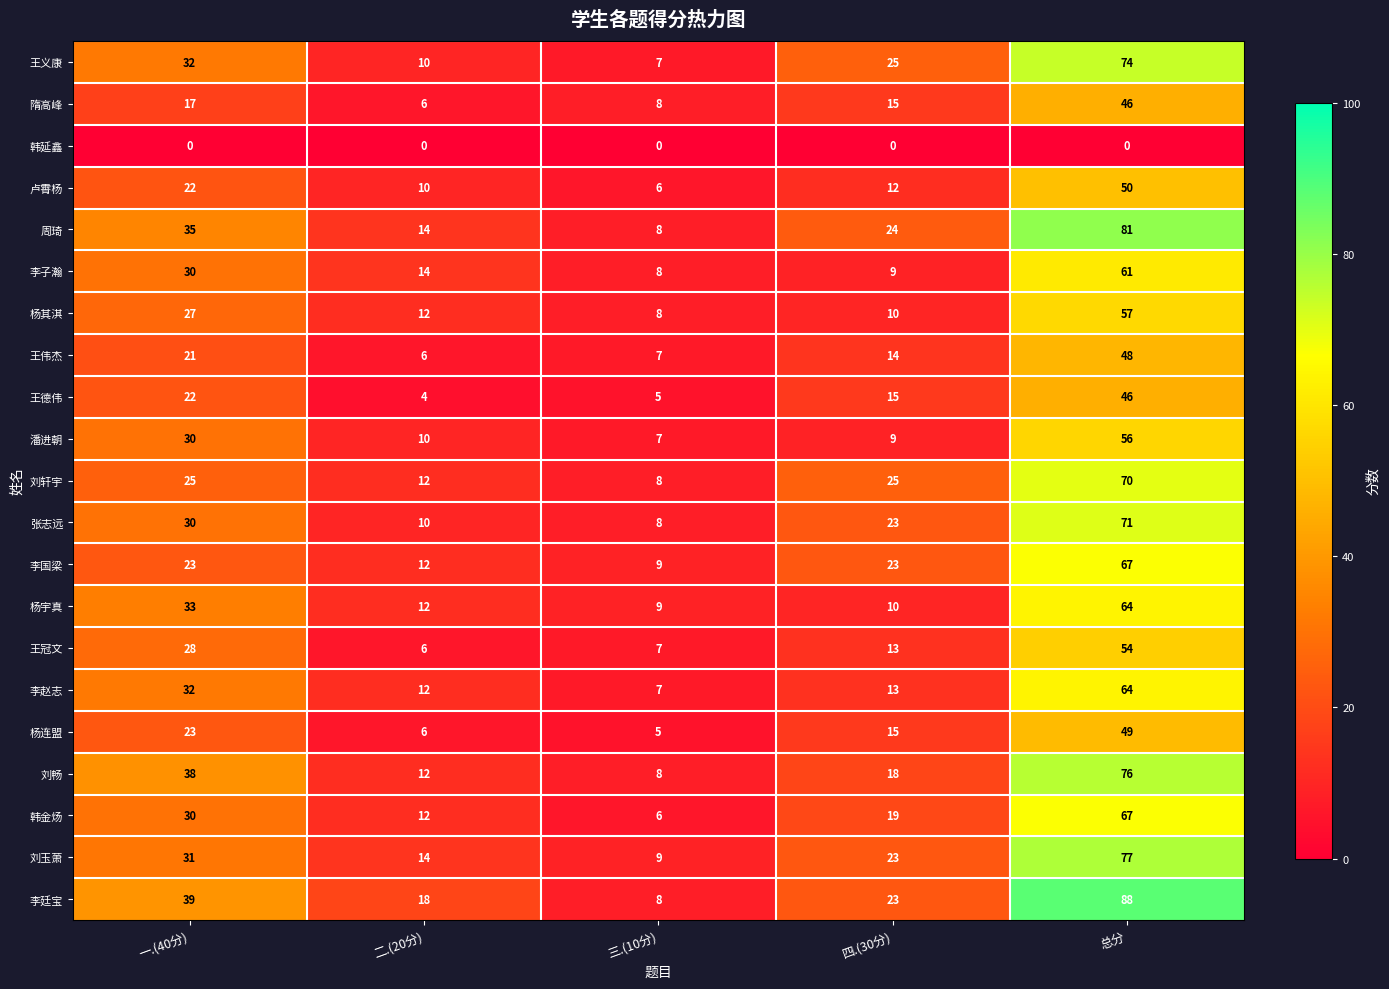

Is it true that 李赵志 equals 7 at 三.(10分)?

True